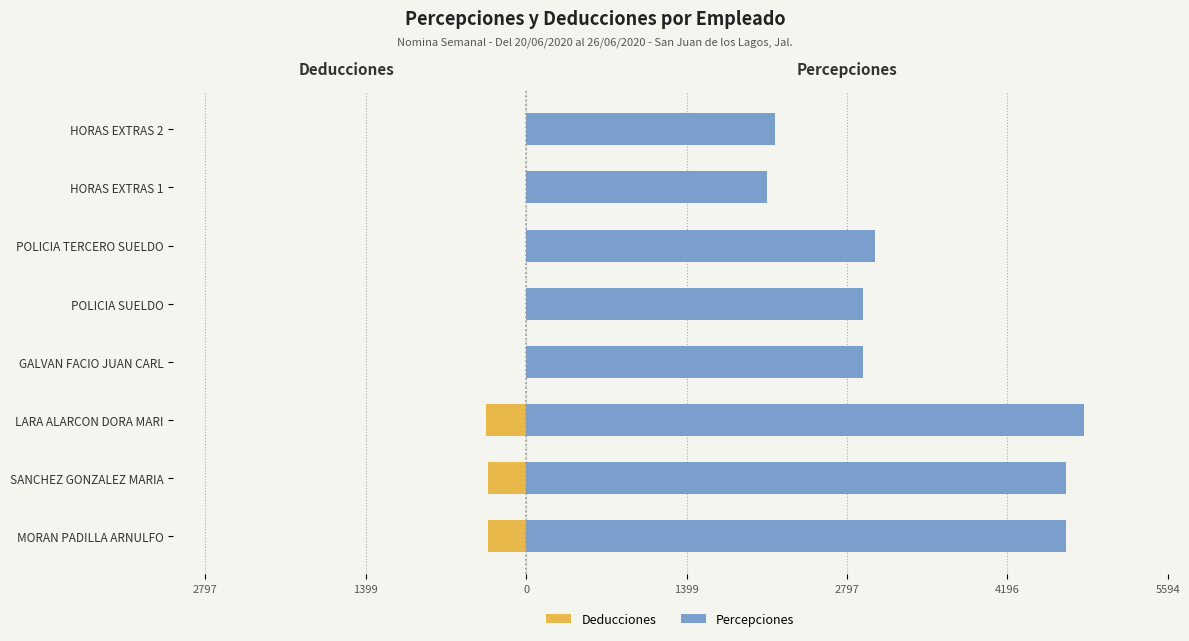

What is the total value across all series at 2797?

4376.3